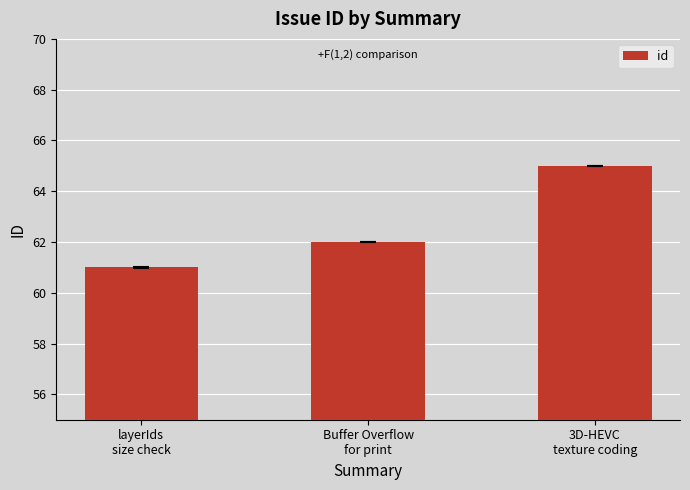

Reading left to right, transcribe all the data shown in this chart.

layerIds
size check=61	Buffer Overflow
for print=62	3D-HEVC
texture coding=65